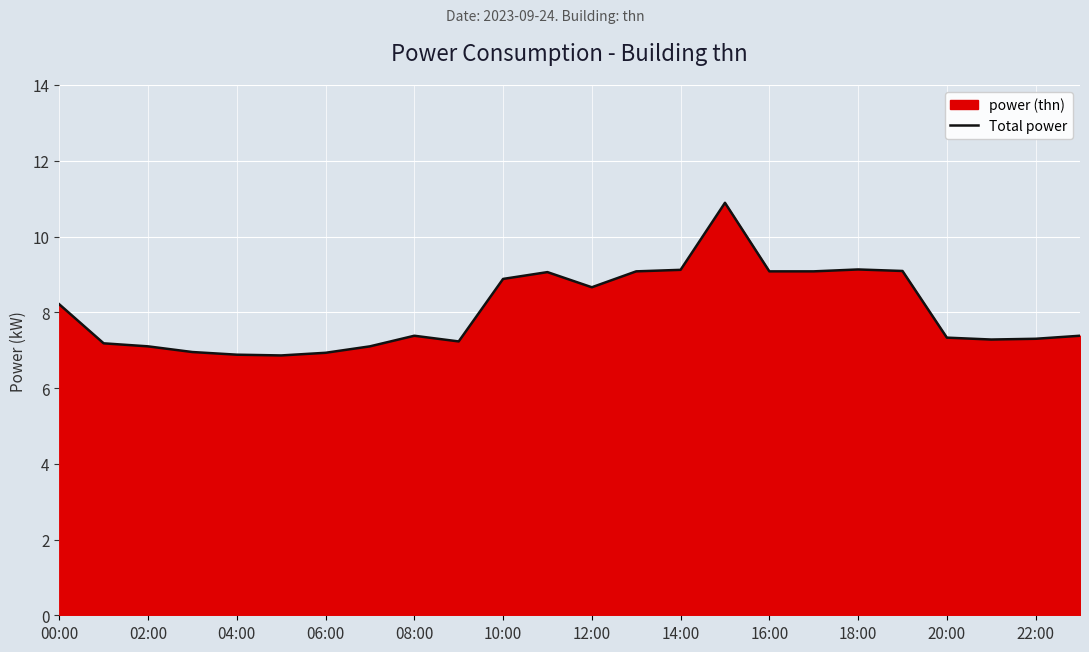

How many values are below 7?

4